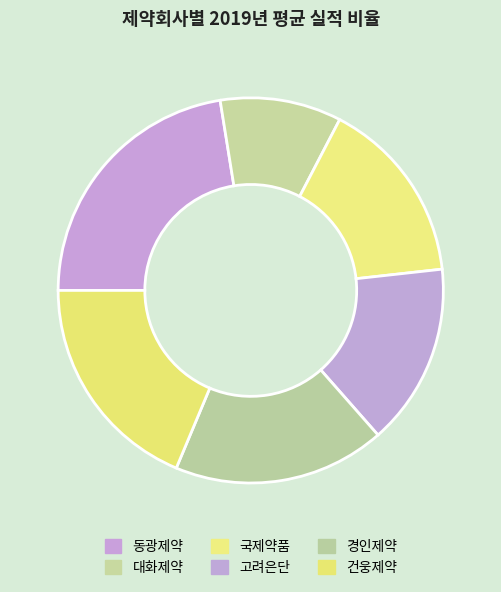

How many slices are in this pie chart?

6